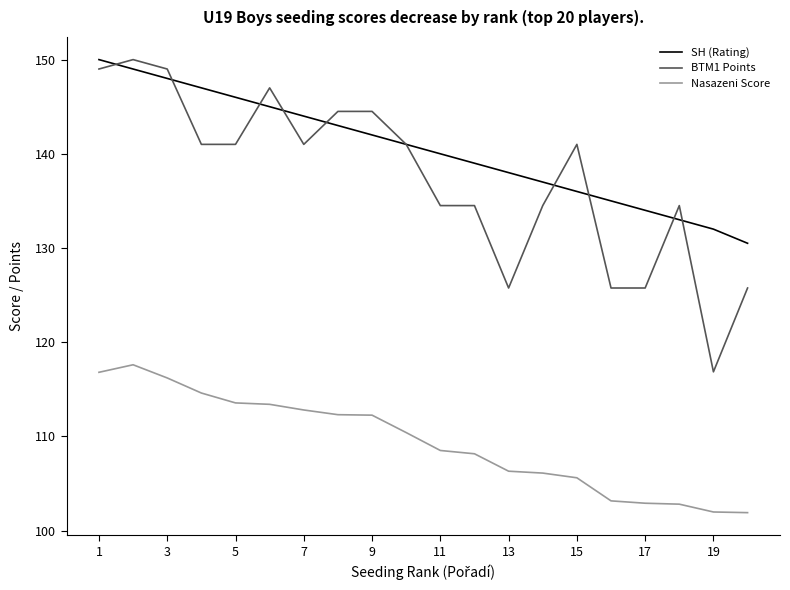

Which series has the largest total across all categories?

SH (Rating)